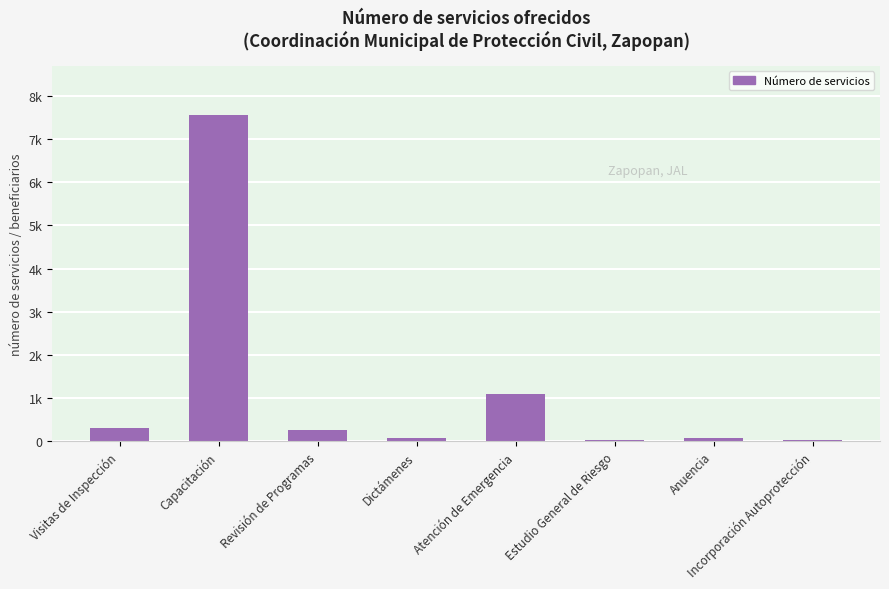

Which has a higher value, Capacitación or Revisión de Programas?

Capacitación